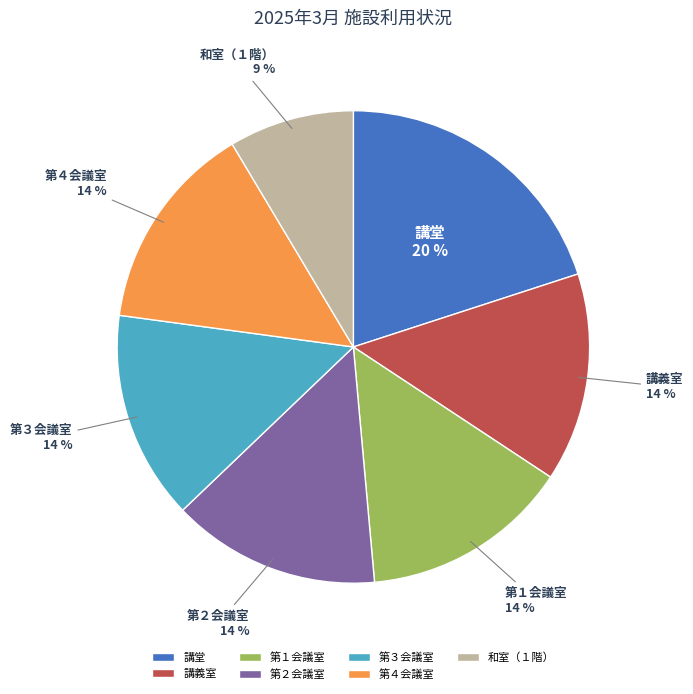

To the nearest percent, what is the average slice percentage?

14%